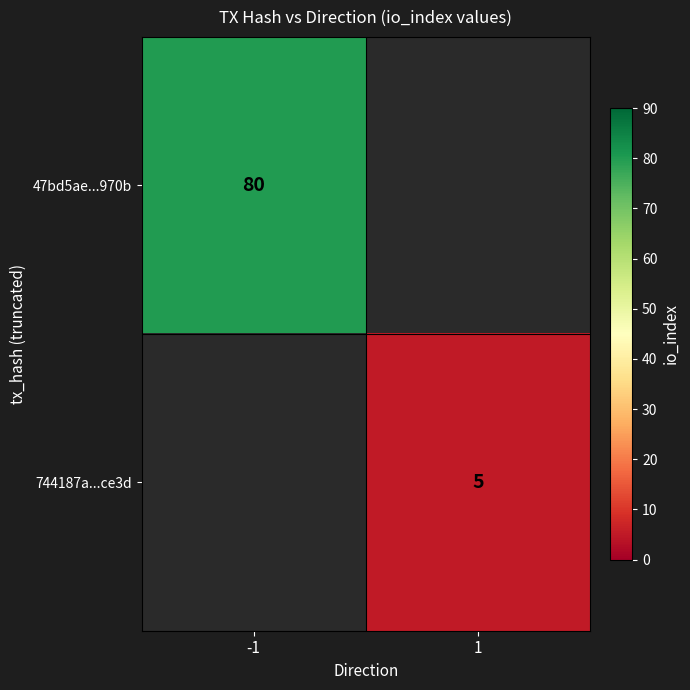

Which category has the lowest value across all series?

1